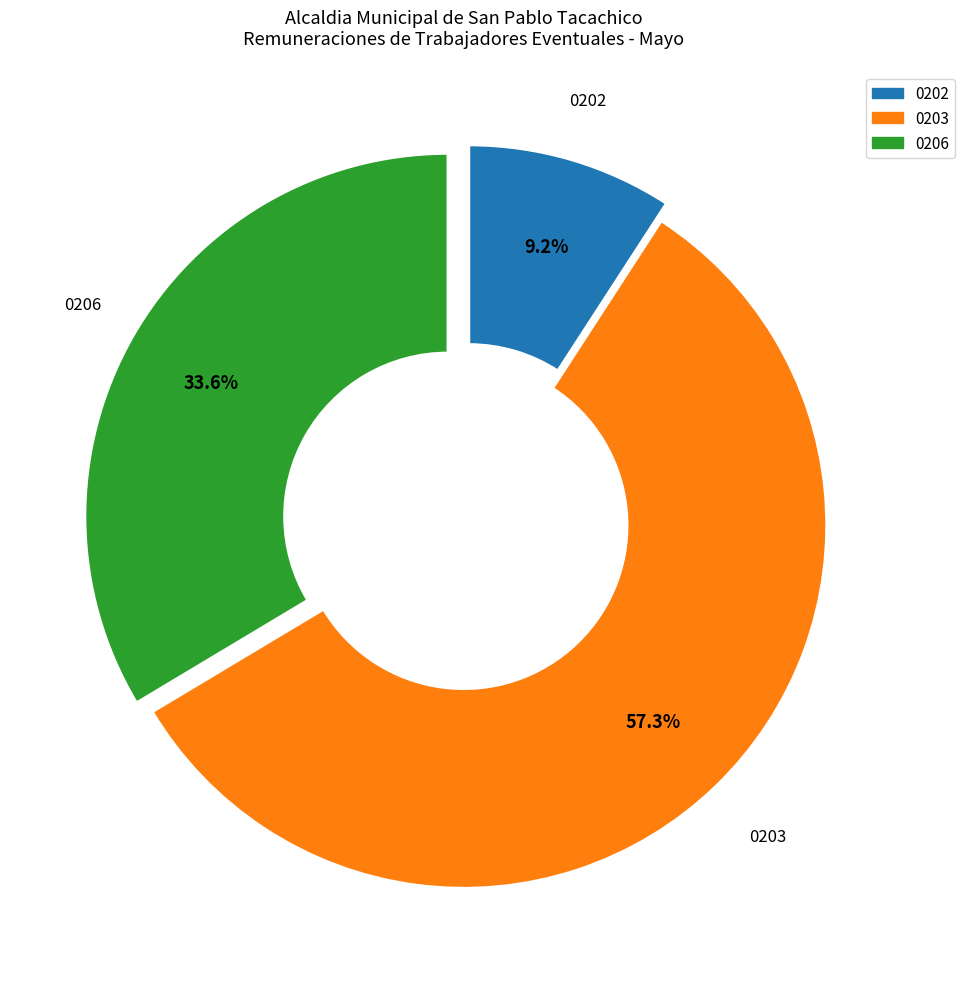

To the nearest percent, what is the average slice percentage?

33%